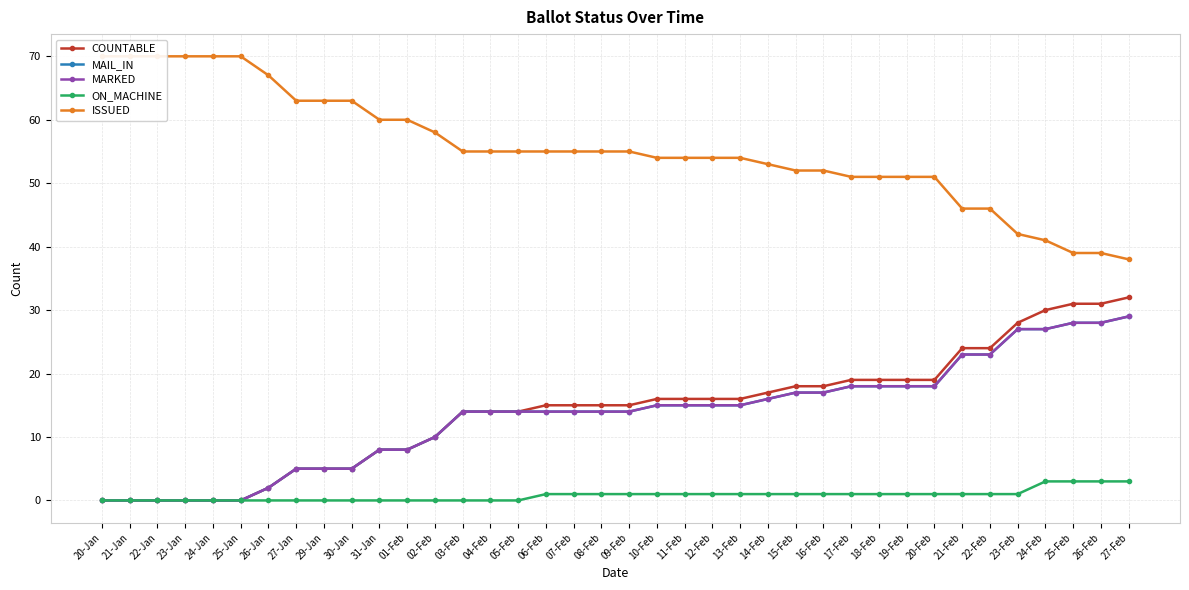

How many distinct data groups are displayed?

5